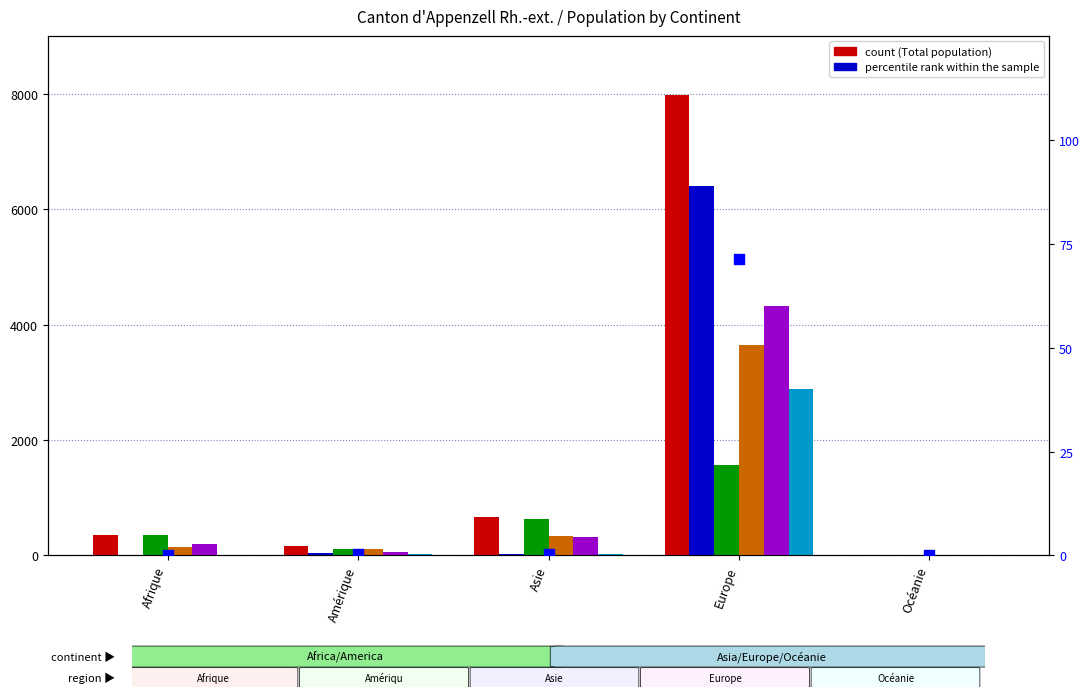

At which category is the sum across all series the highest?

Europe